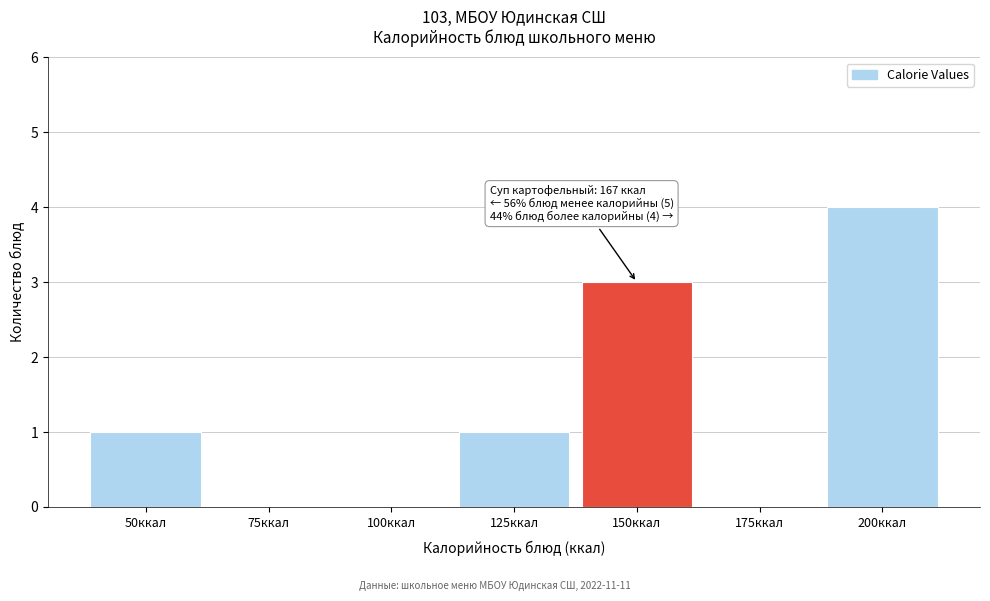

Reading left to right, what are all the values shown in this chart?

50ккал=1	75ккал=0	100ккал=0	125ккал=1	150ккал=3	175ккал=0	200ккал=4